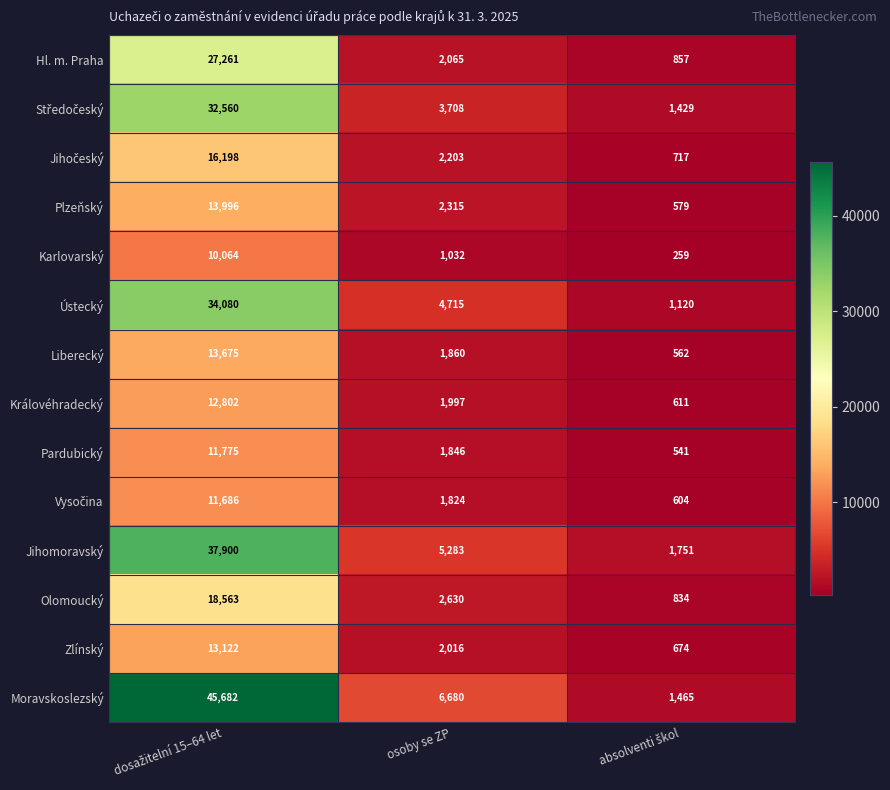

Is it true that Ústecký equals 4715 at osoby se ZP?

True